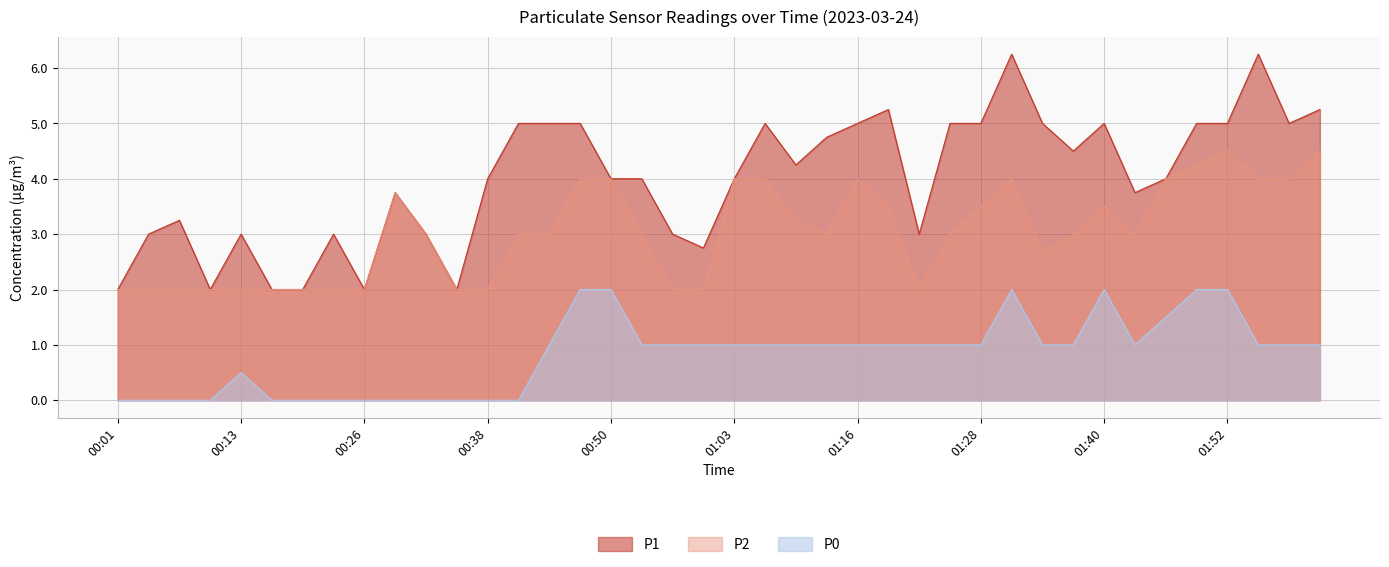

What is the sum of the P0 values at 01:16 and 00:29?

1.0